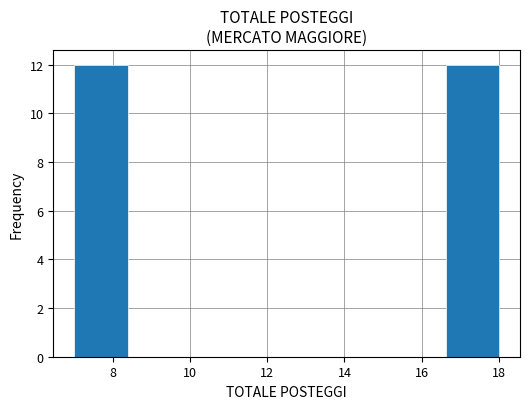

Reading left to right, list every bar in this chart as the range it spans on the x-axis followed by its height. Neither the bar edges nor the heights are printed on the chart, so give them approximately, as read against the axes.

7.0 to 8.4: 12
8.4 to 9.8: 0
9.8 to 11.2: 0
11.2 to 12.6: 0
12.6 to 13.8: 0
13.8 to 15.2: 0
15.2 to 16.6: 0
16.6 to 18.0: 12